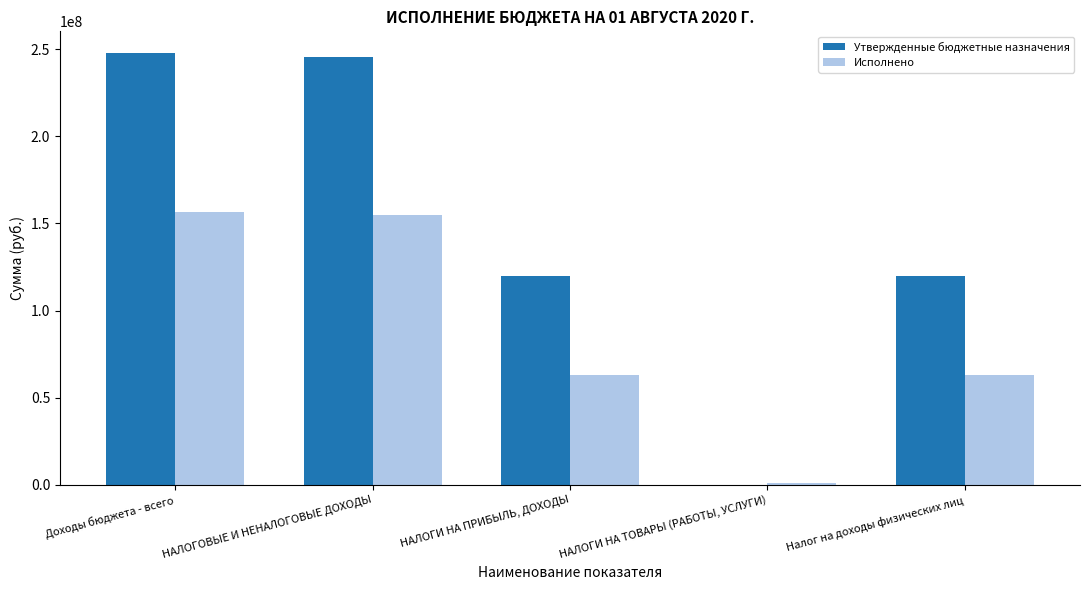

What is the approximate value of Утвержденные бюджетные назначения at Налог на доходы физических лиц?

120000000.0